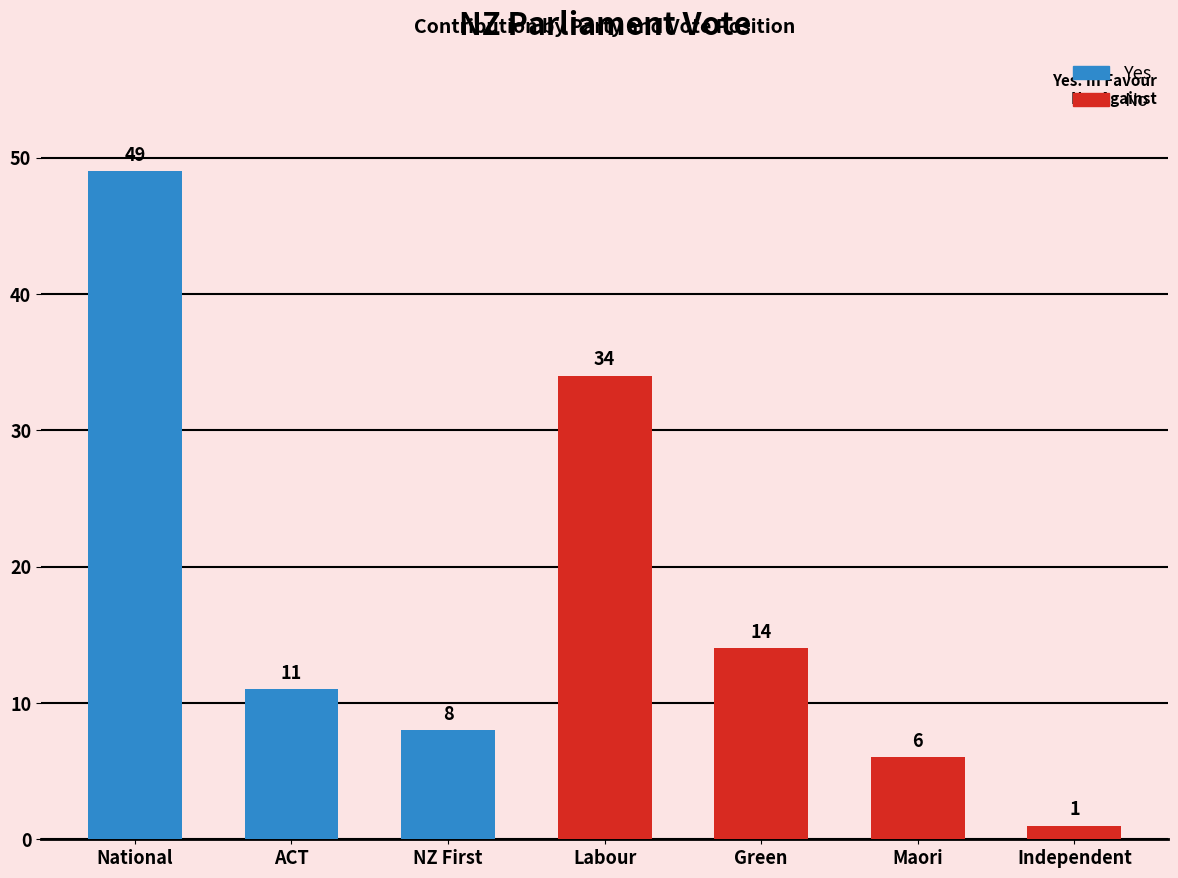

What is the sum of all No values?

55